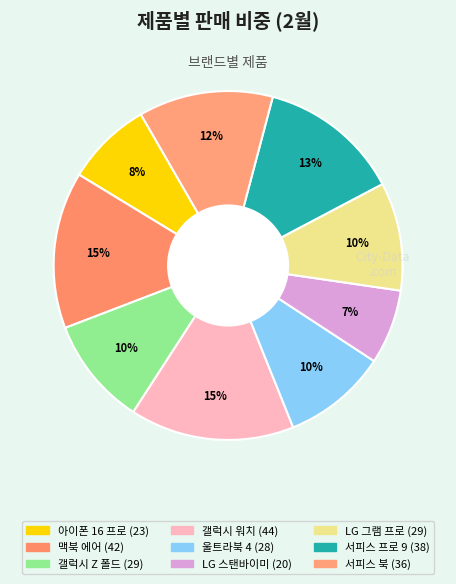

Approximately how many times larger is the value at 서피스 북 compared to 울트라북 4?

1.3